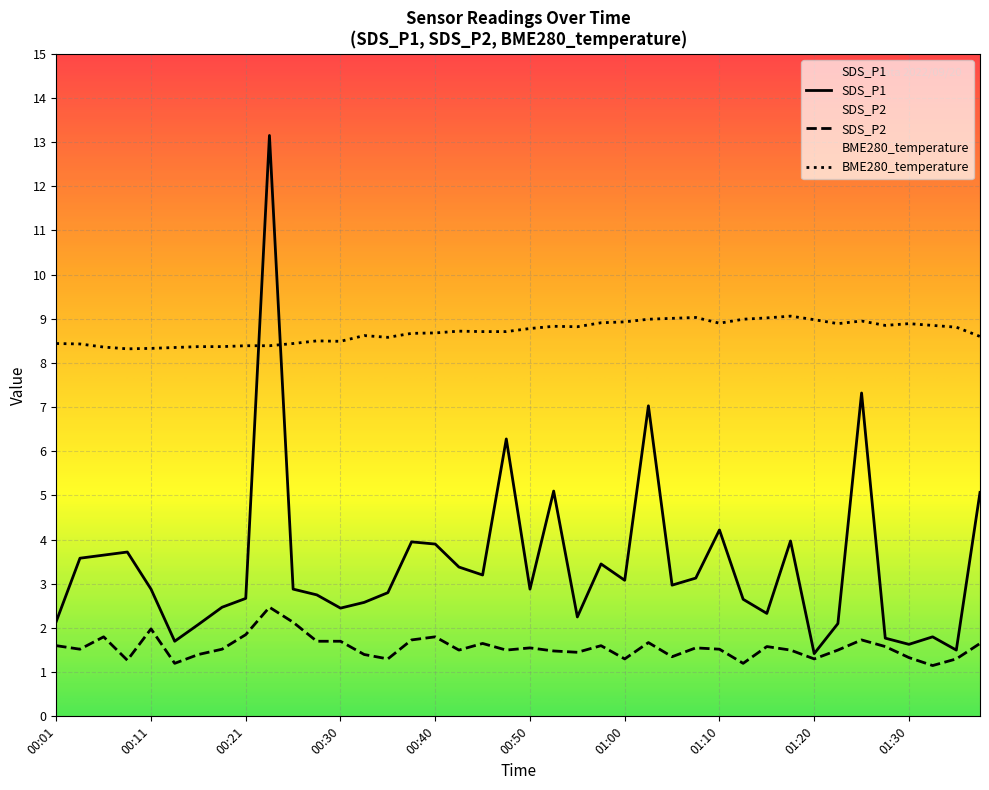

Rank the categories by BME280_temperature value from highest to lowest.

01:17, 01:07, 01:15, 01:05, 01:02, 01:12, 01:20, 01:25, 01:00, 00:57, 01:10, 01:22, 01:30, 01:27, 01:32, 00:53, 00:55, 01:35, 00:50, 00:43, 00:45, 00:48, 00:40, 00:38, 00:33, 01:38, 00:35, 00:28, 00:30, 00:01, 00:26, 00:03, 00:21, 00:23, 00:16, 00:18, 00:06, 00:13, 00:11, 00:08